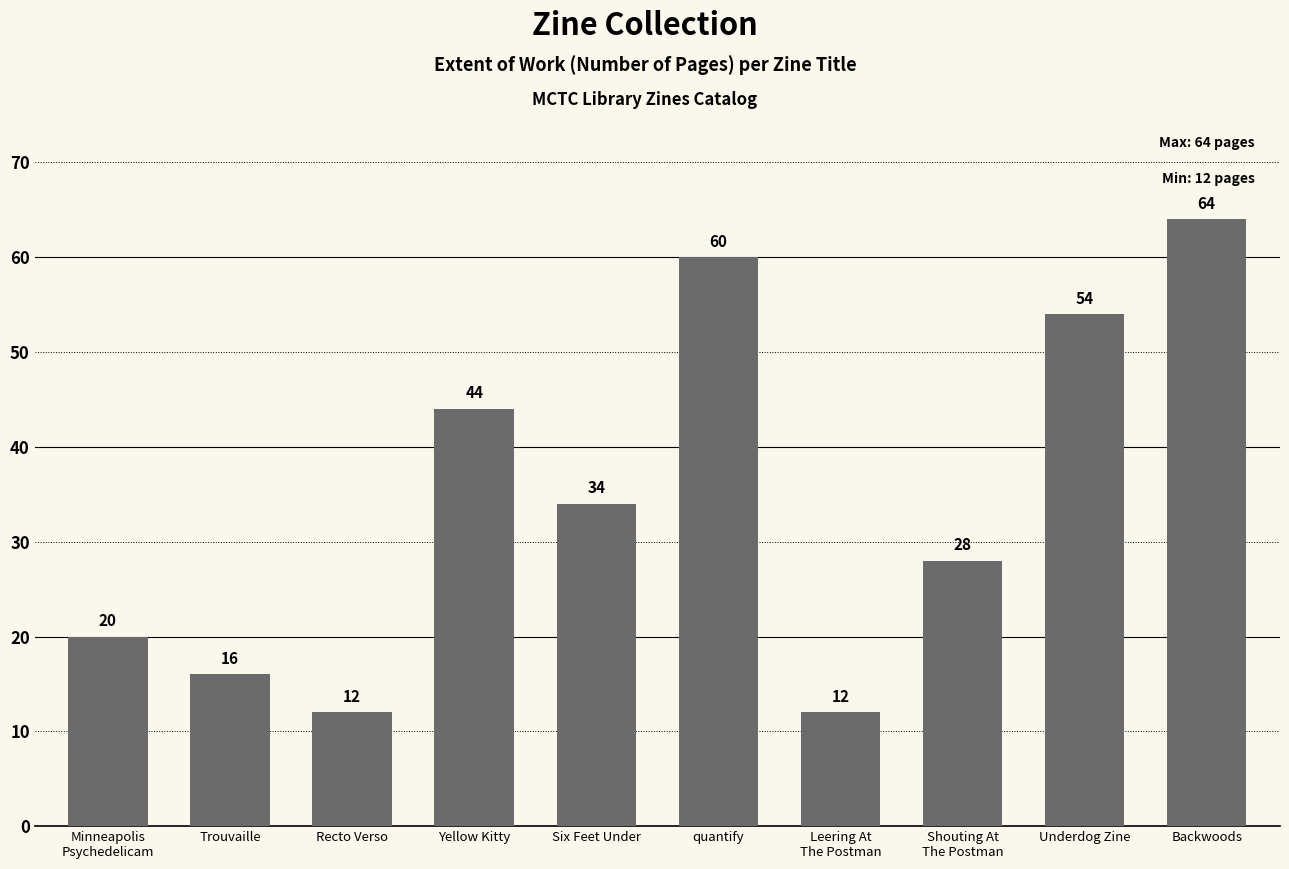

At which label does the data first exceed 34?

Yellow Kitty